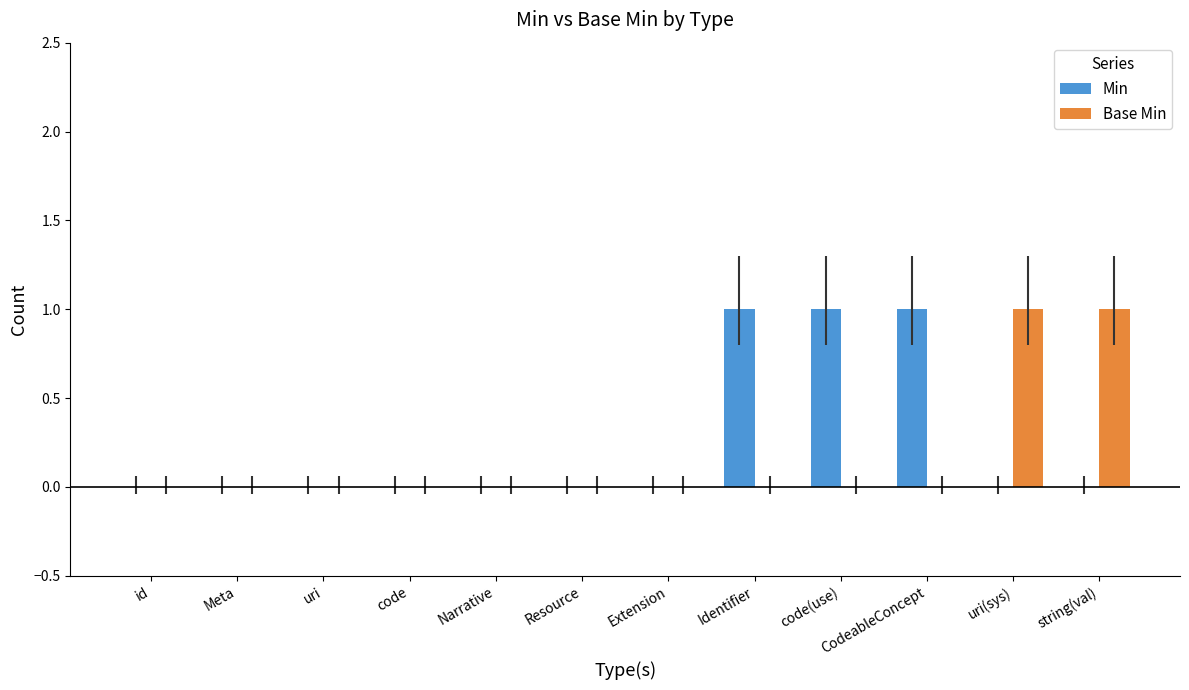

Is it true that Min equals 1 at Resource?

False